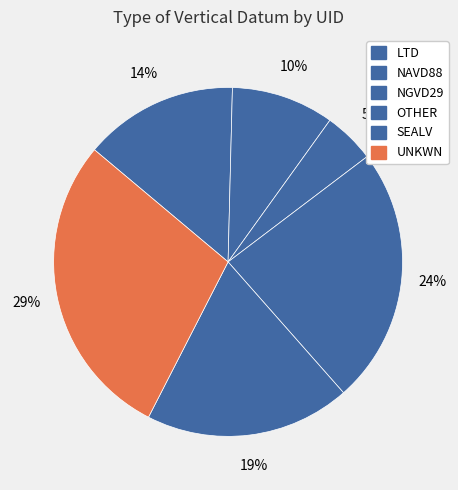

Approximately how many times larger is the value at SEALV compared to UNKWN?

0.7